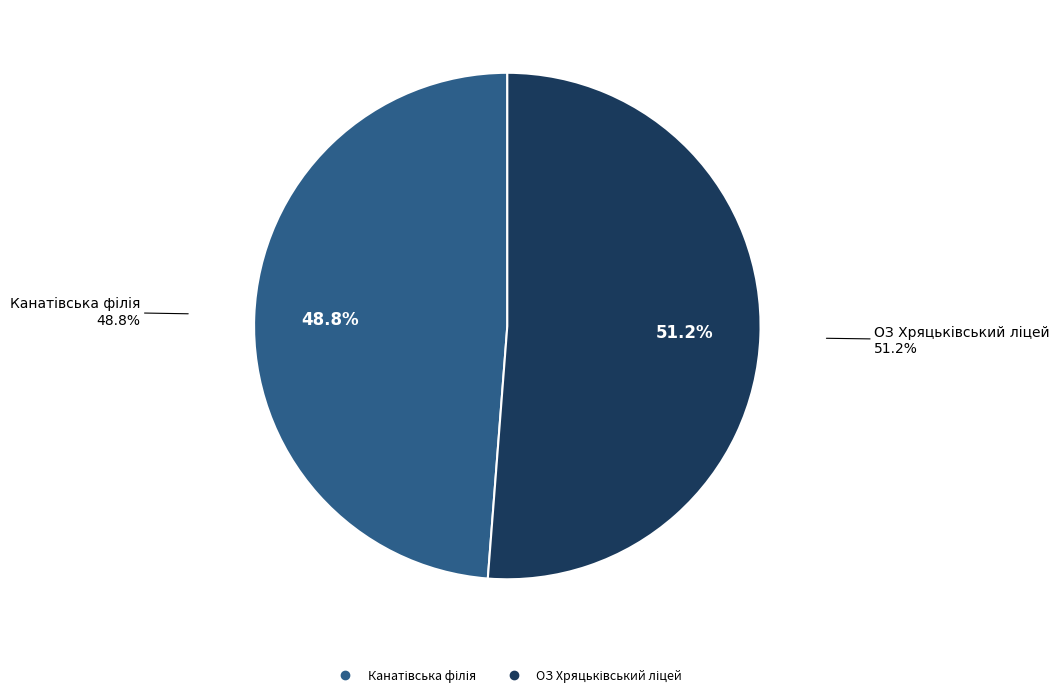

What percentage is the Канатівська філія slice, to the nearest percent?

49%